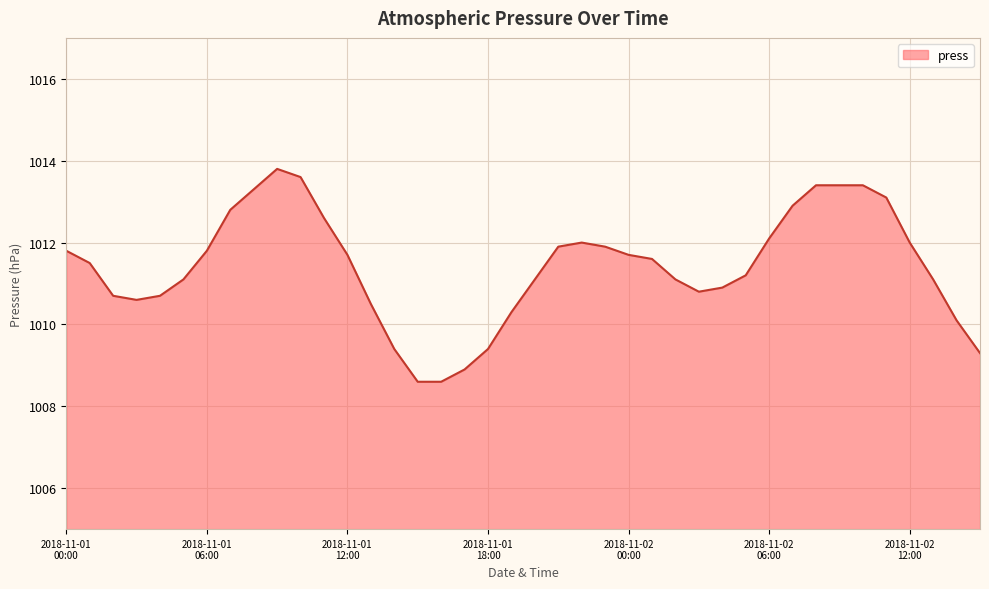

What is the difference between the maximum and minimum values?

5.2